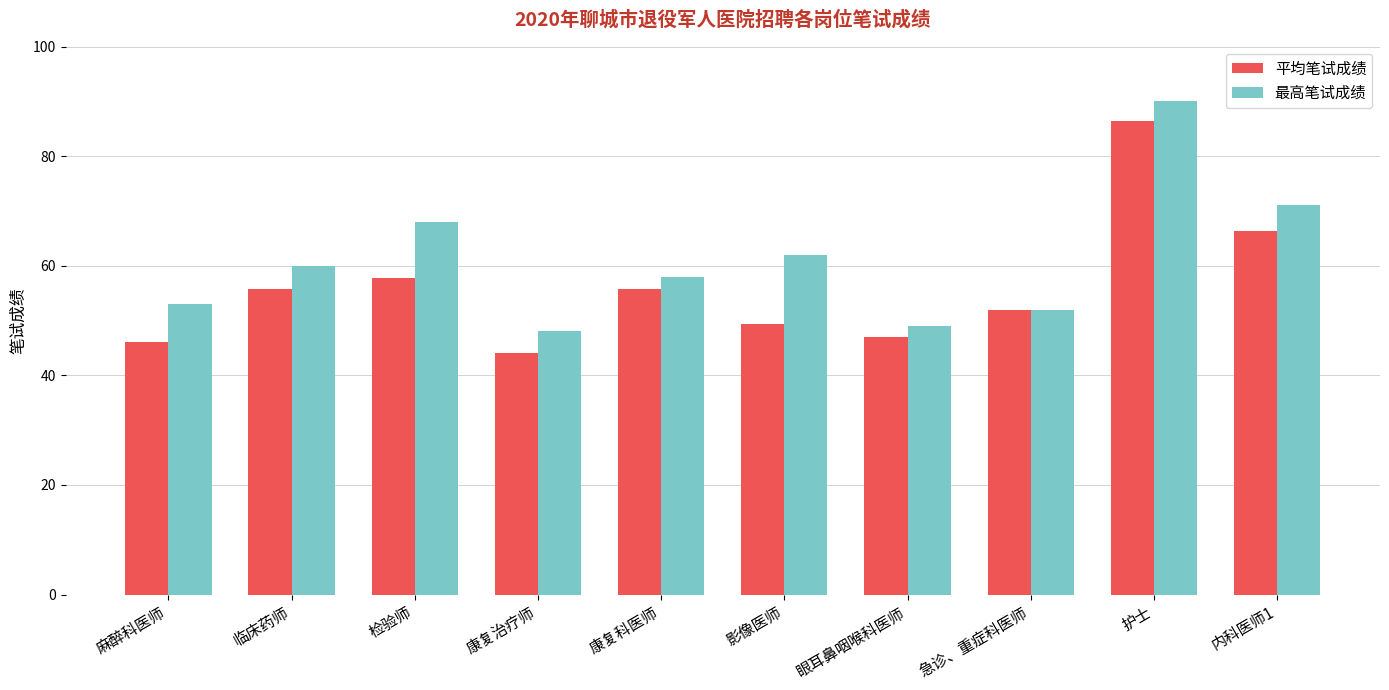

Where is 平均笔试成绩 nearest to the value 65?

内科医师1